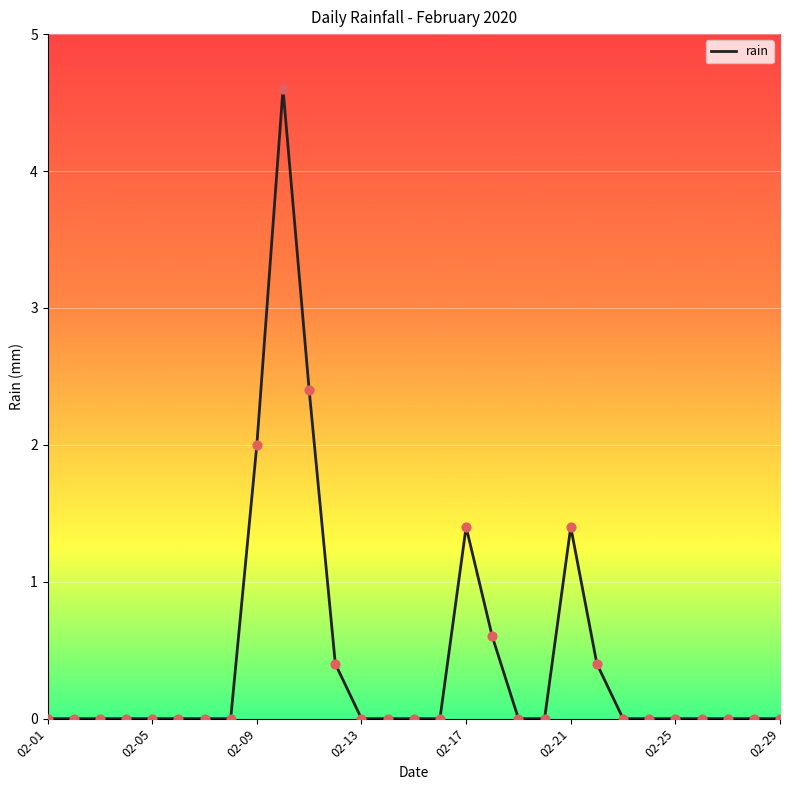

What is the greatest value displayed?

4.6